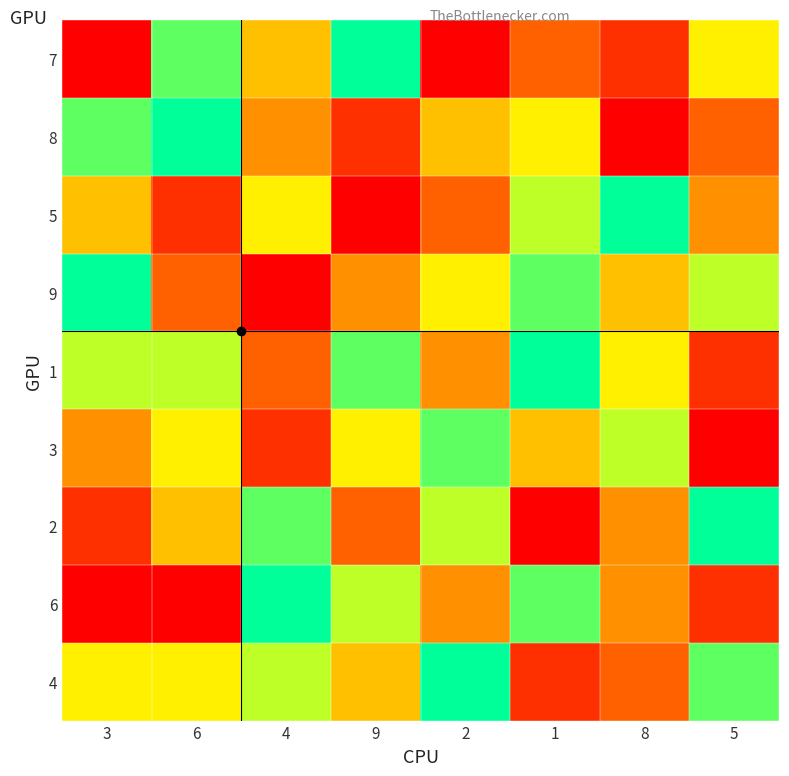

At which category does the chart reach its peak across all series?

9